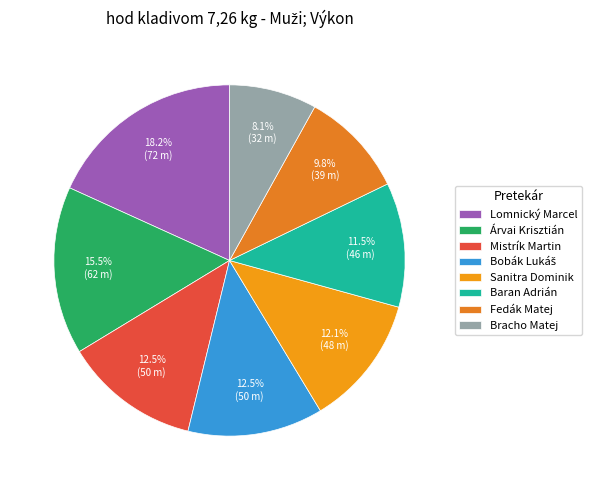

Combined, what portion of the pie is Árvai Krisztián and Baran Adrián?

26.9%